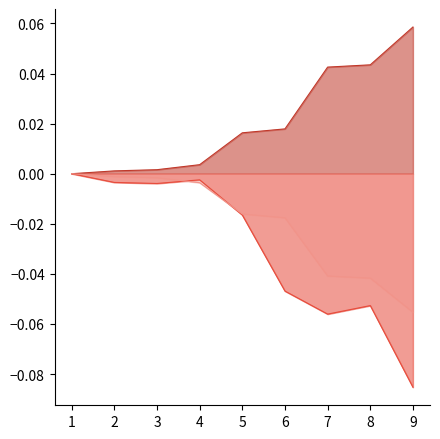

Between which two adjacent categories do Best Speed and Average Speed first intersect?

3 and 4